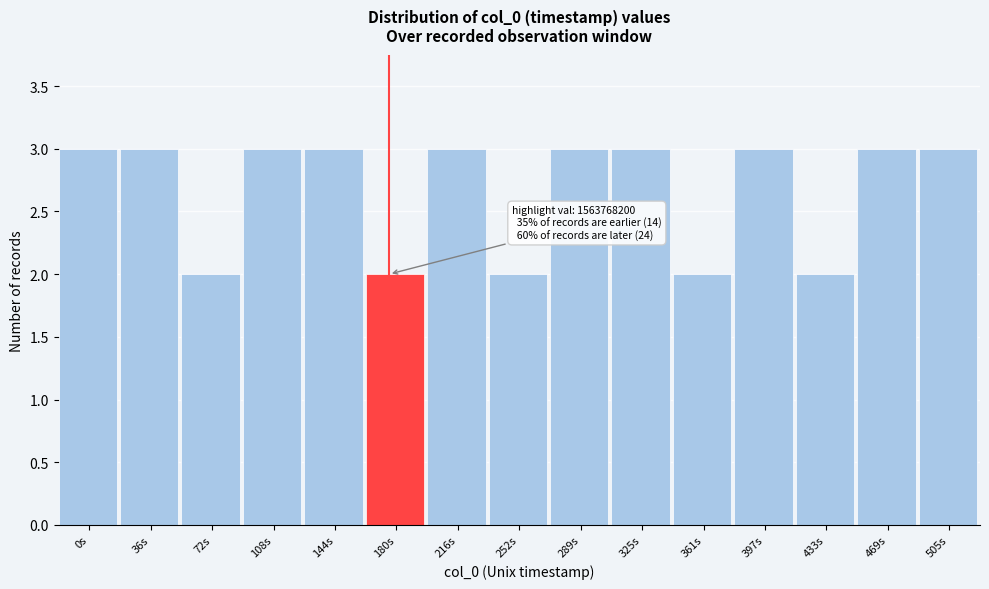

Reading right to left, list all the values displayed in this chart.

505s=3	469s=3	433s=2	397s=3	361s=2	325s=3	289s=3	252s=2	216s=3	180s=2	144s=3	108s=3	72s=2	36s=3	0s=3